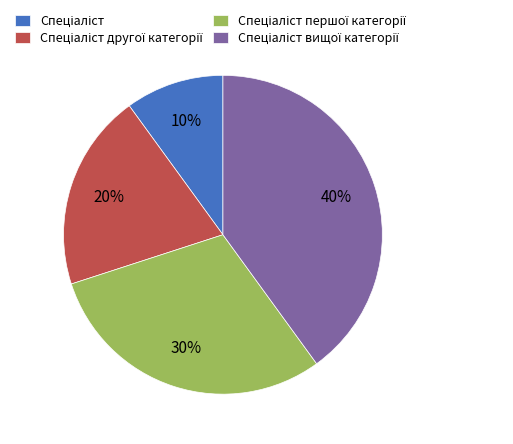

Is there a majority slice in this chart?

No